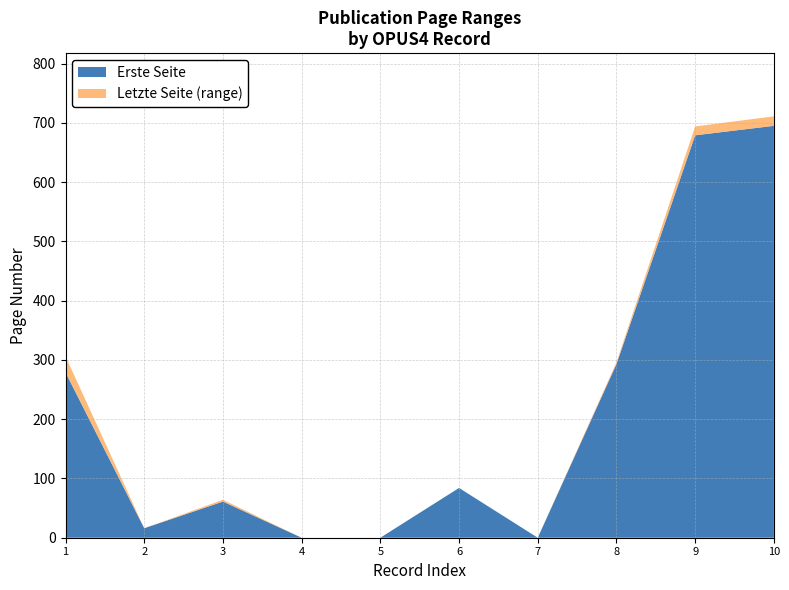

Reading right to left, what are all the values shown in this chart?

Erste Seite: OPUS4-3082=695	OPUS4-3084=679	OPUS4-3090=293	OPUS4-1526=0	OPUS4-5309=84	OPUS4-3164=0	OPUS4-3163=0	OPUS4-2833=61	OPUS4-2832=16	OPUS4-5530=279
Letzte Seite: OPUS4-3082=711	OPUS4-3084=694	OPUS4-3090=296	OPUS4-1526=0	OPUS4-5309=84	OPUS4-3164=0	OPUS4-3163=0	OPUS4-2833=64	OPUS4-2832=16	OPUS4-5530=306